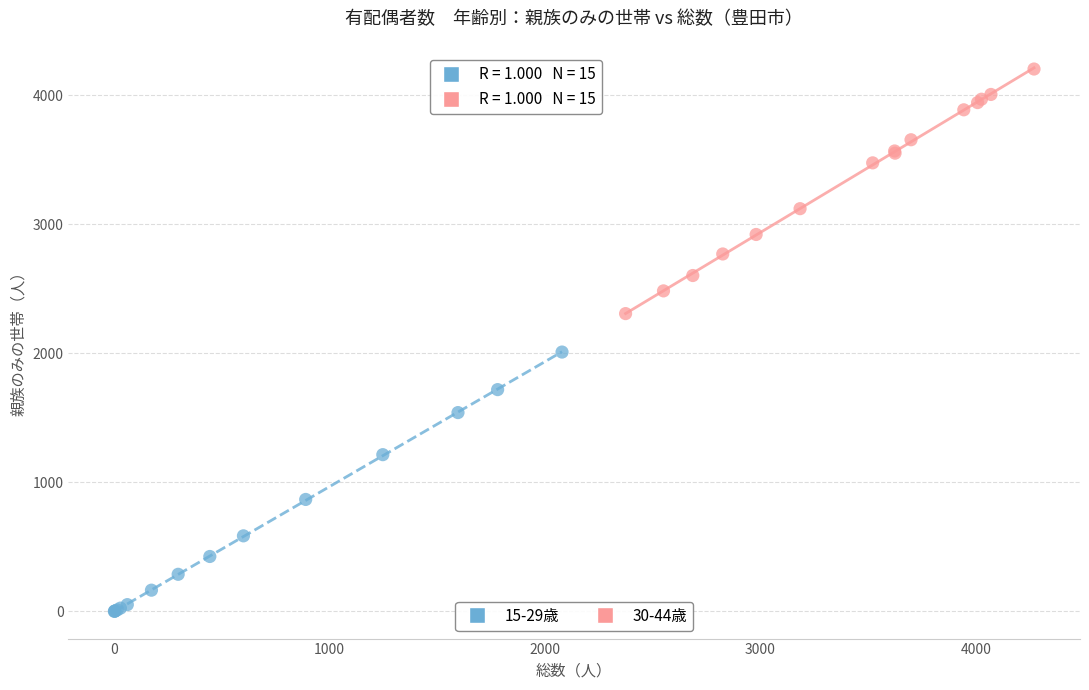

Which series reaches the minimum Y coordinate?

15-29歳